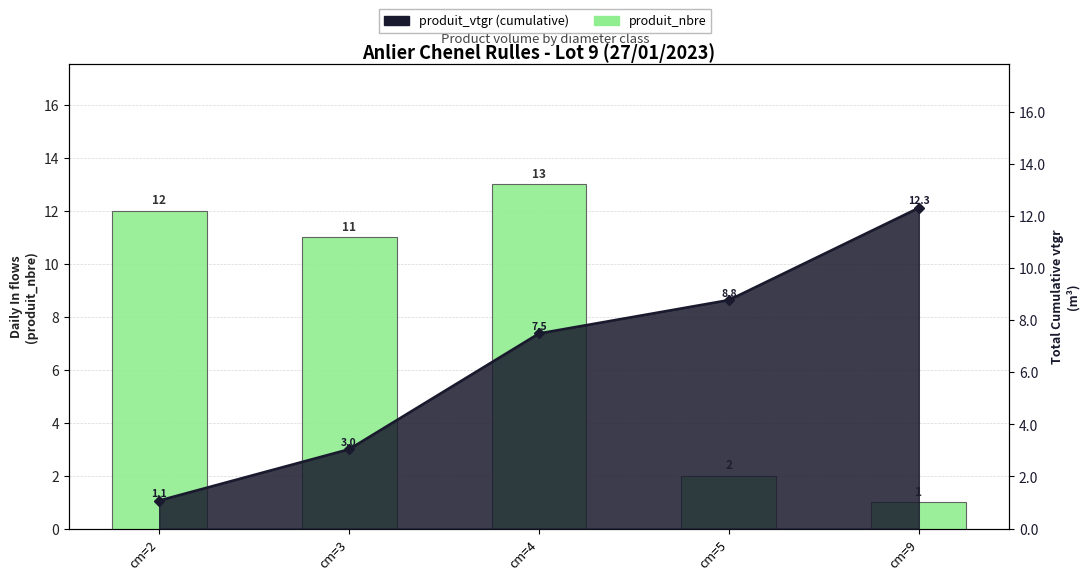

What is the difference between the second highest and minimum values?

11